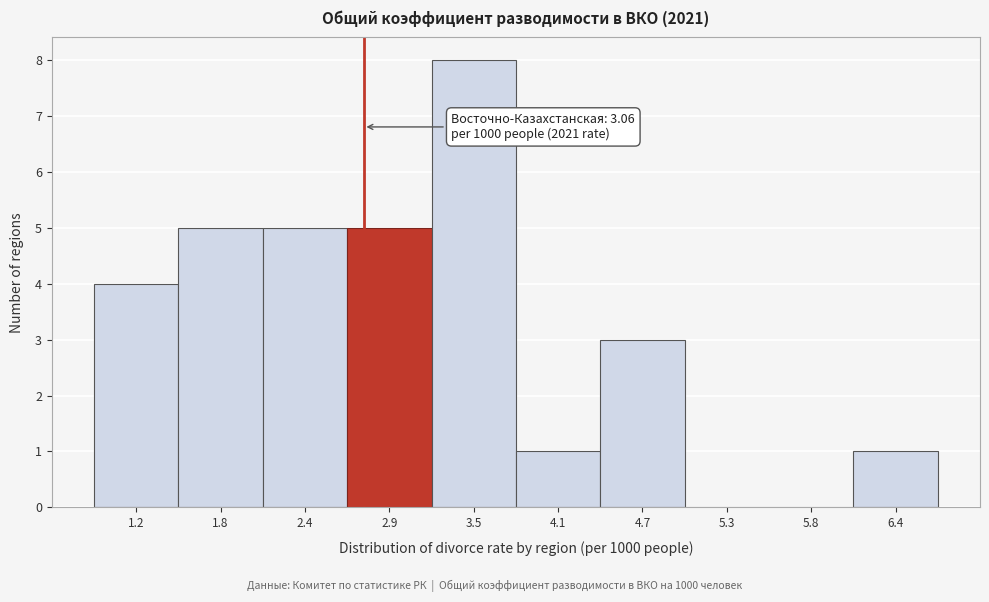

Reading left to right, transcribe all the data shown in this chart.

1.2=4	1.8=5	2.4=5	2.9=5	3.5=8	4.1=1	4.7=3	5.3=0	5.8=0	6.4=1